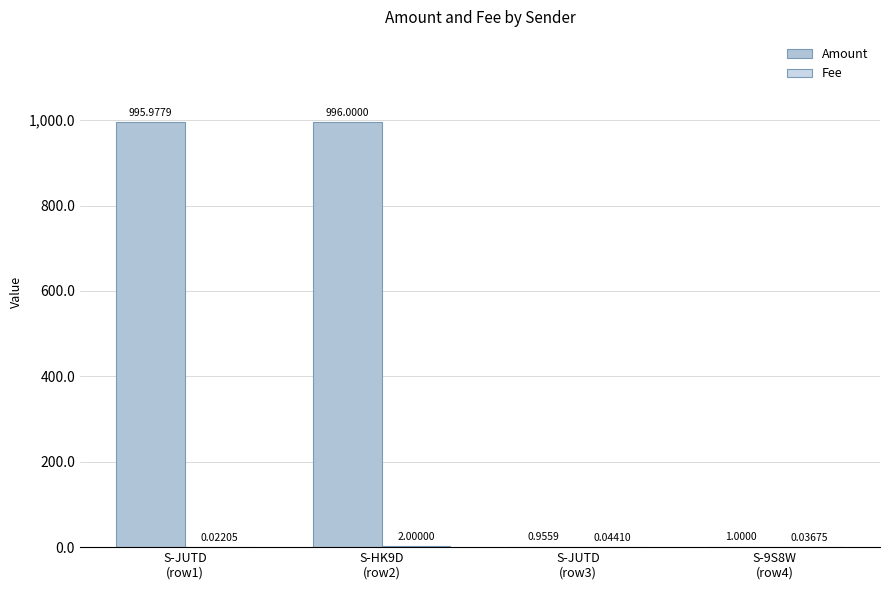

What is the label of the 4th bar from the left?

S-9S8W
(row4)